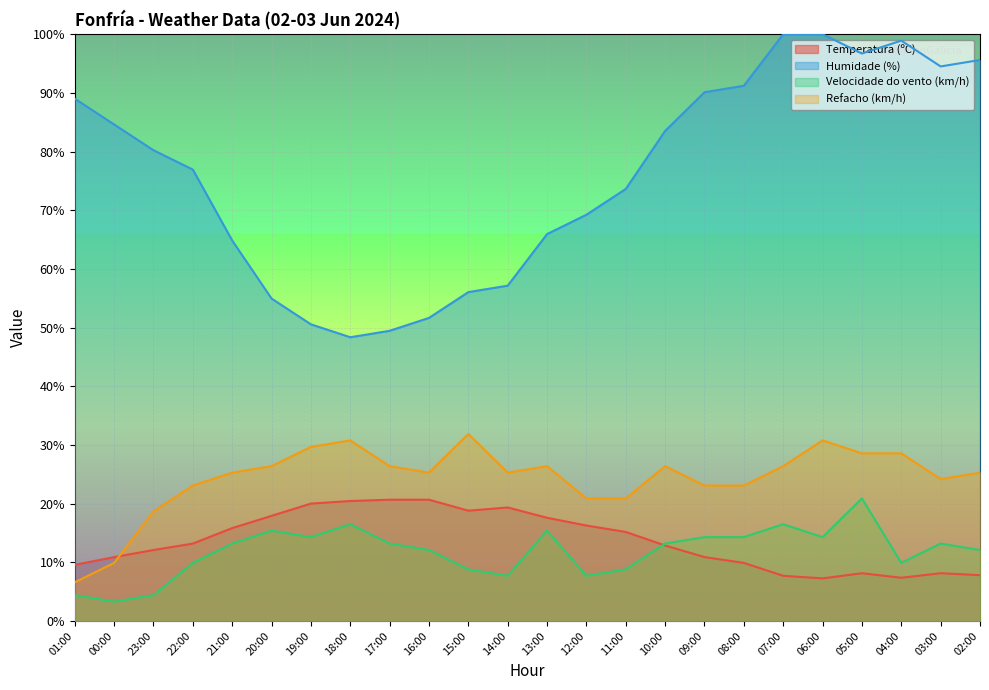

How many data points does each series have?

24